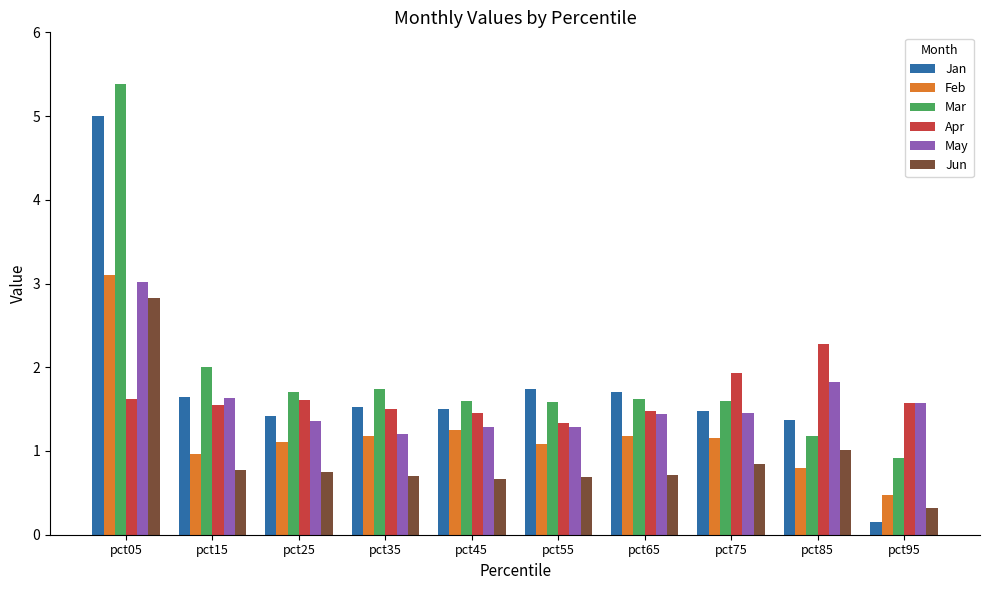

Are the bars grouped side by side (vs. stacked)?

Yes